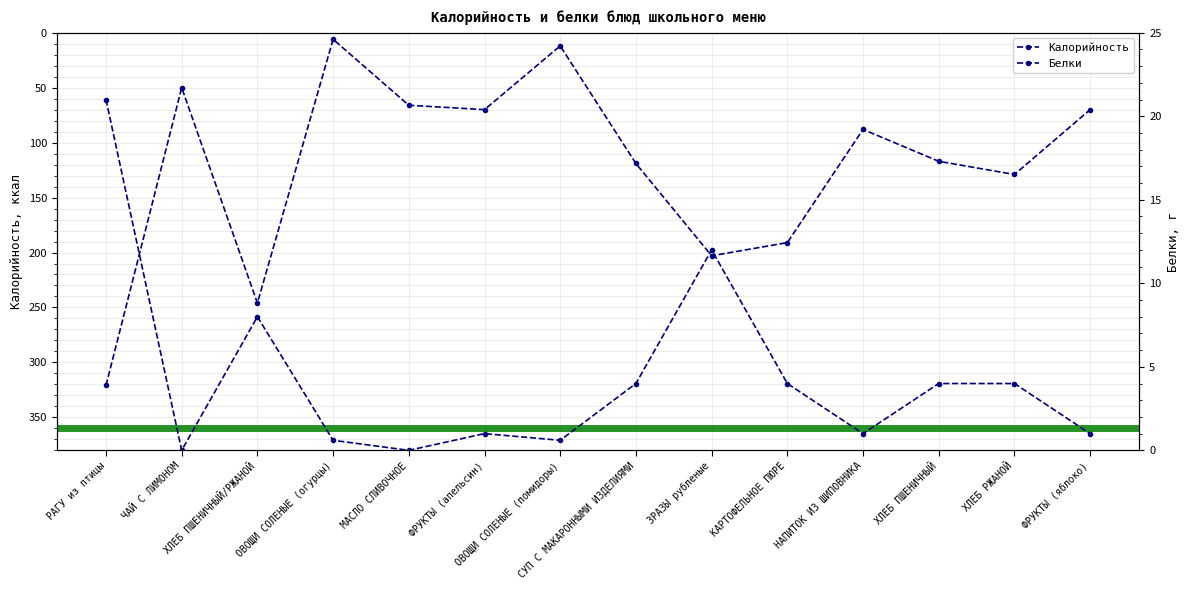

True or false: Белки has a value of 7.0 at СУП С МАКАРОННЫМИ ИЗДЕЛИЯМИ.

False